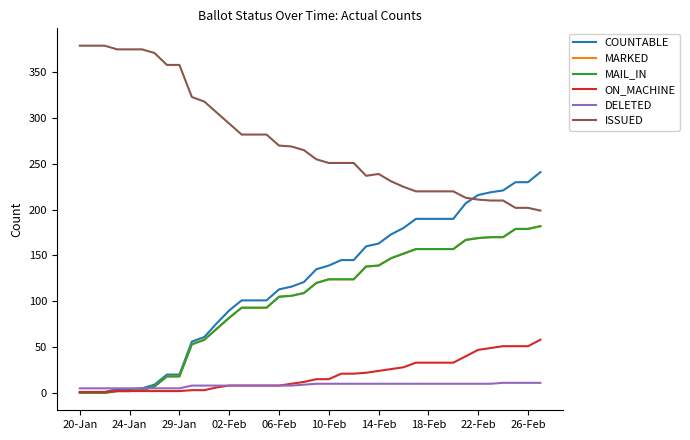

Does the chart display data point markers on the line(s)?

No